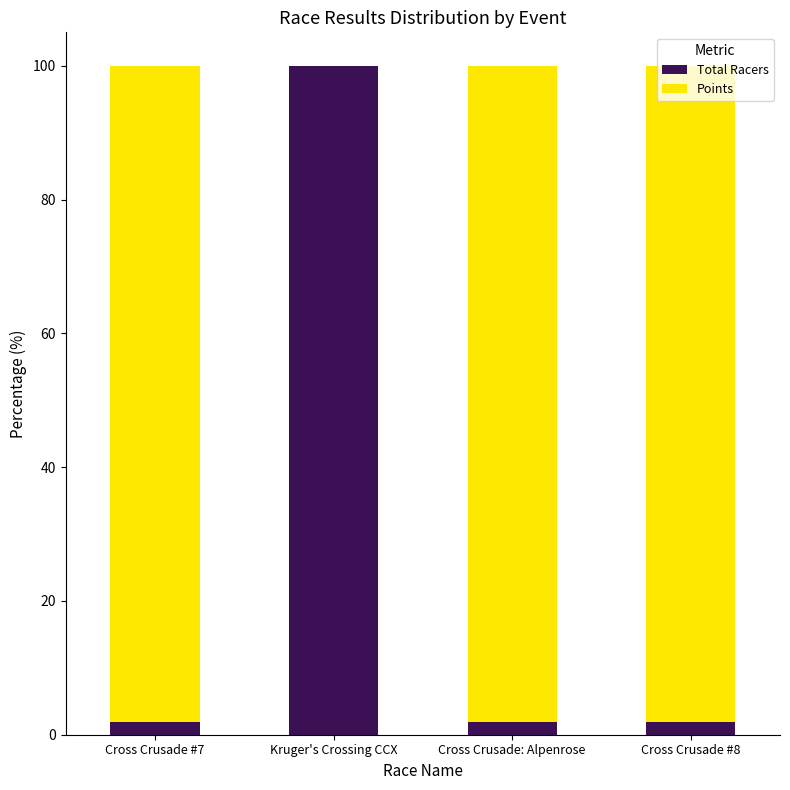

Is it true that Total Racers equals 1.9 at Cross Crusade #7?

True